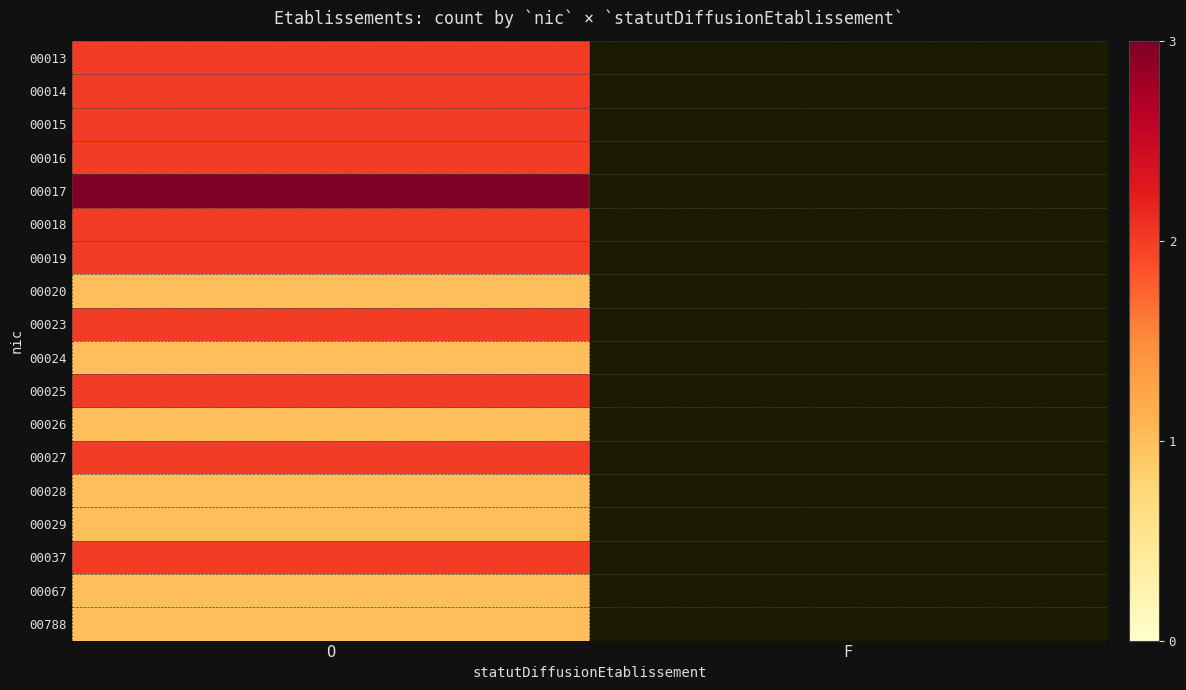

Rank the categories by 00027 value from highest to lowest.

O, F